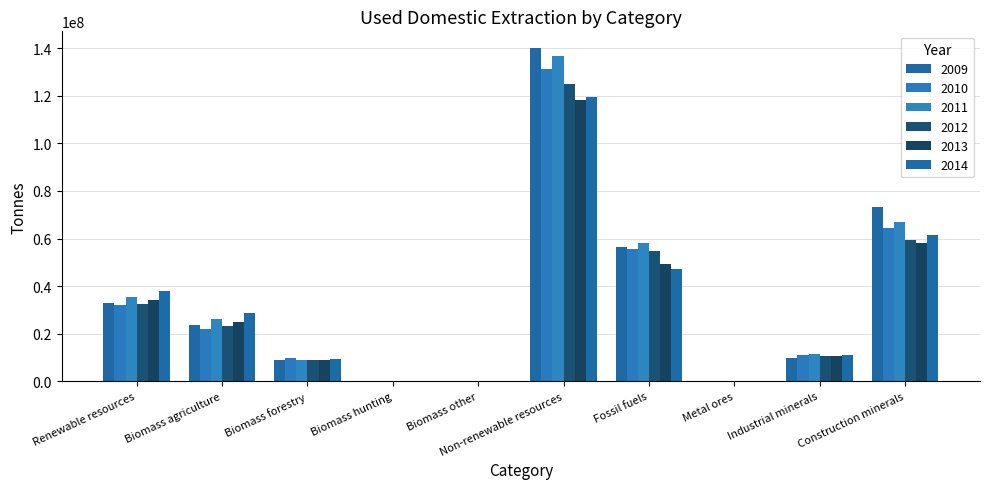

What is the value of the 2012 bar at the 3rd from the left?

8967918.5